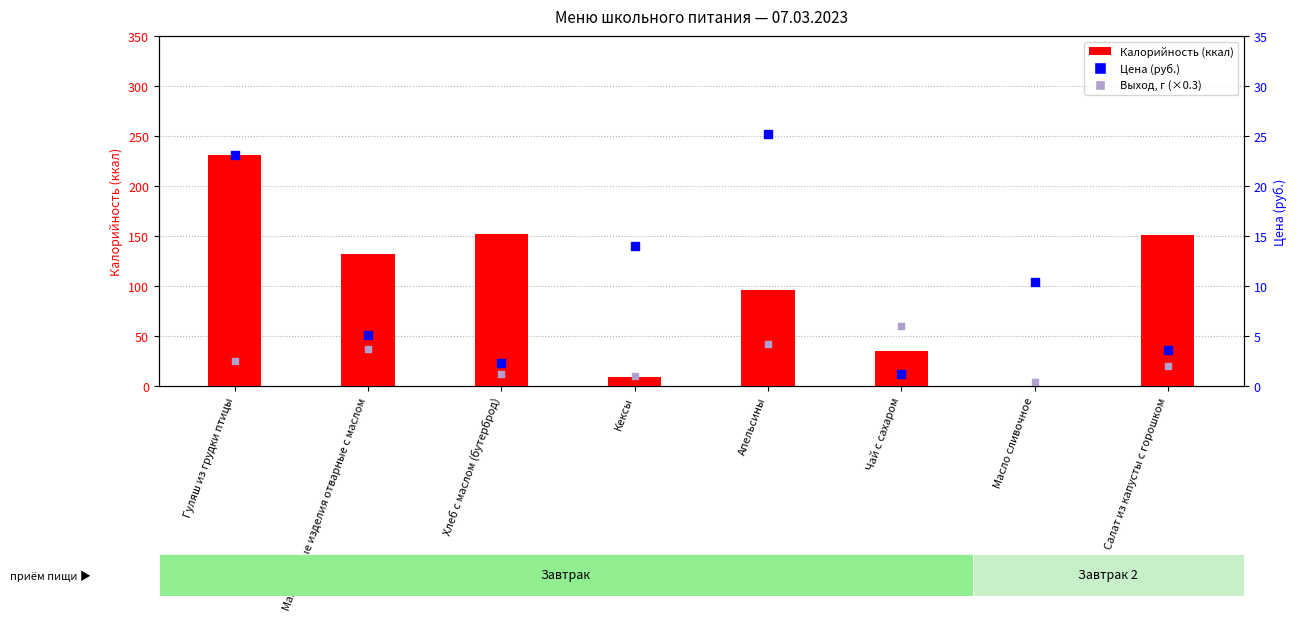

Which series reaches the maximum Y coordinate?

Калорийность